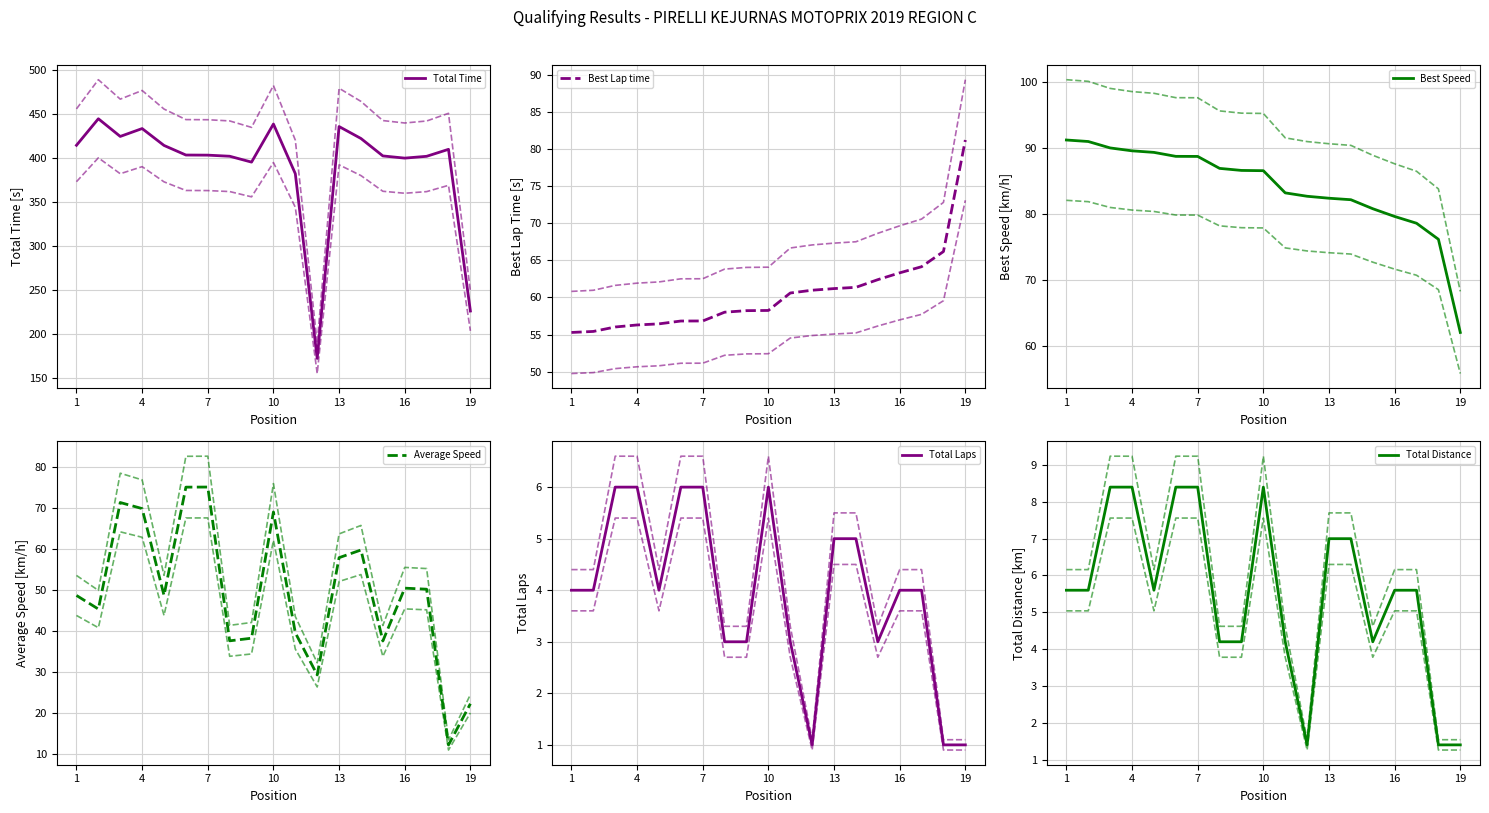

Which series has the largest range (max minus min)?

Total Time